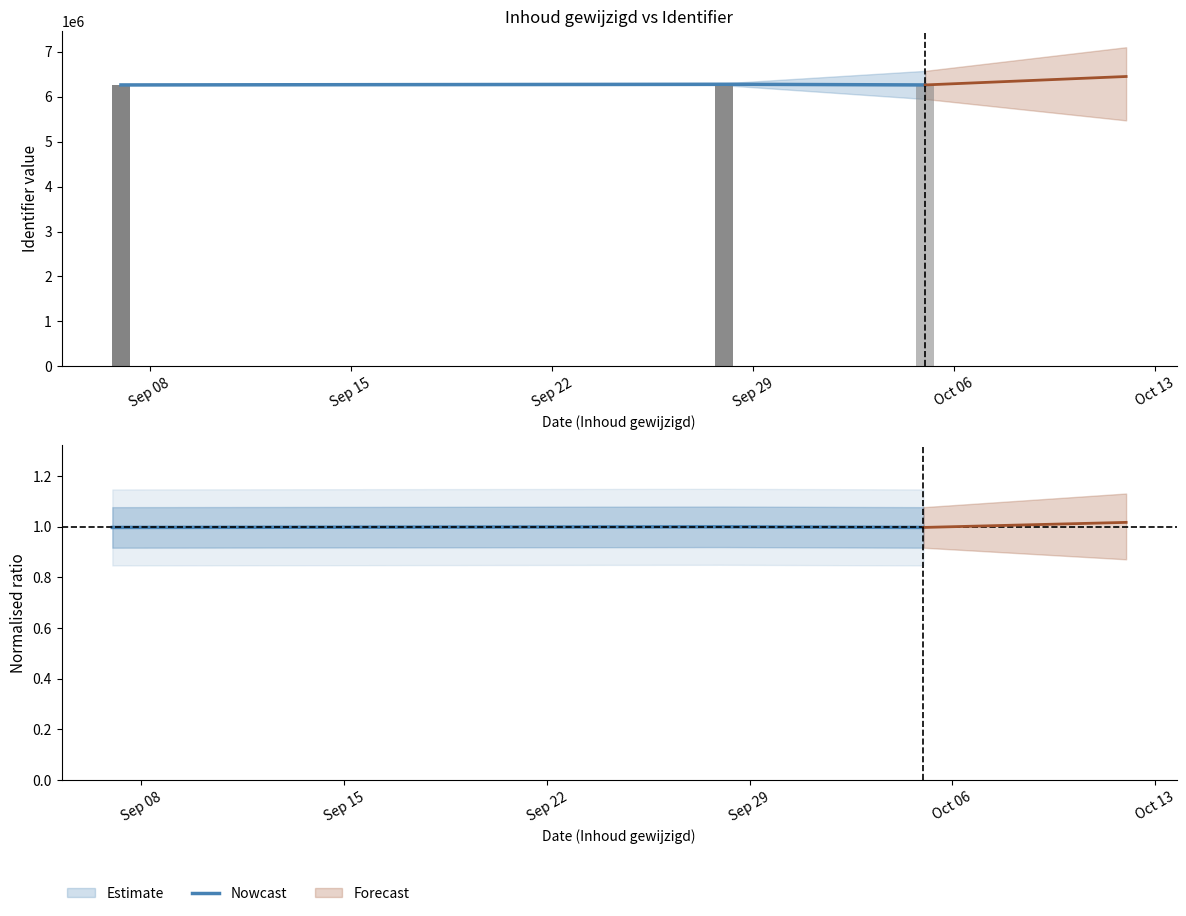

What is the value of the 1st bar from the left?

6264380.0